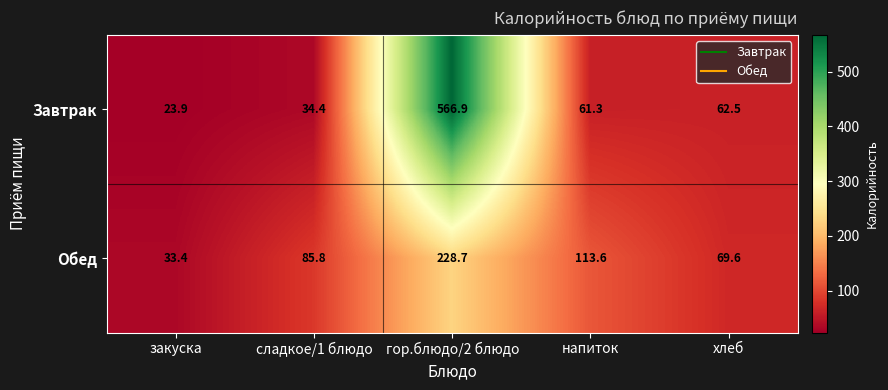

Reading left to right, what are all the values shown in this chart?

Завтрак: 23.9	34.4	566.9	61.3	62.5
Обед: 33.4	85.8	228.7	113.6	69.6